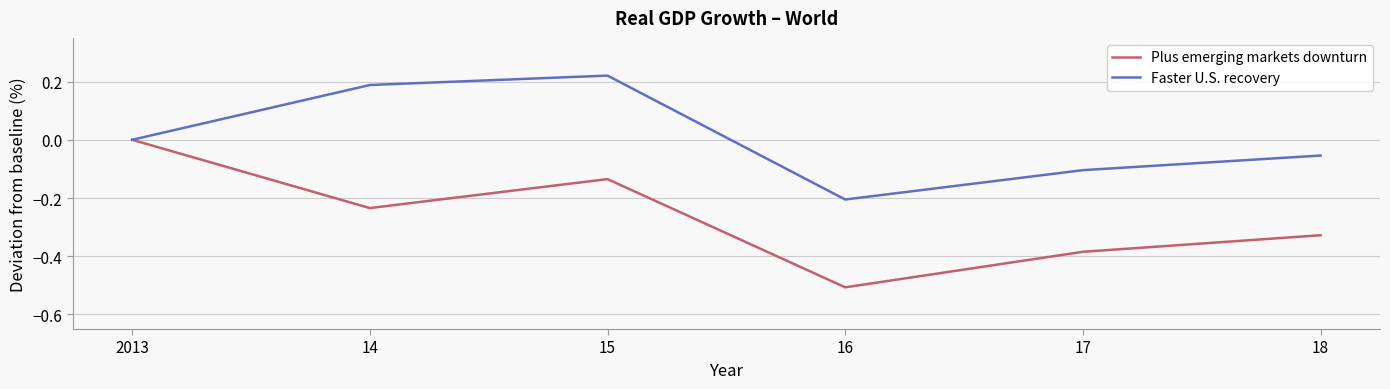

How many lines are shown in the chart?

2